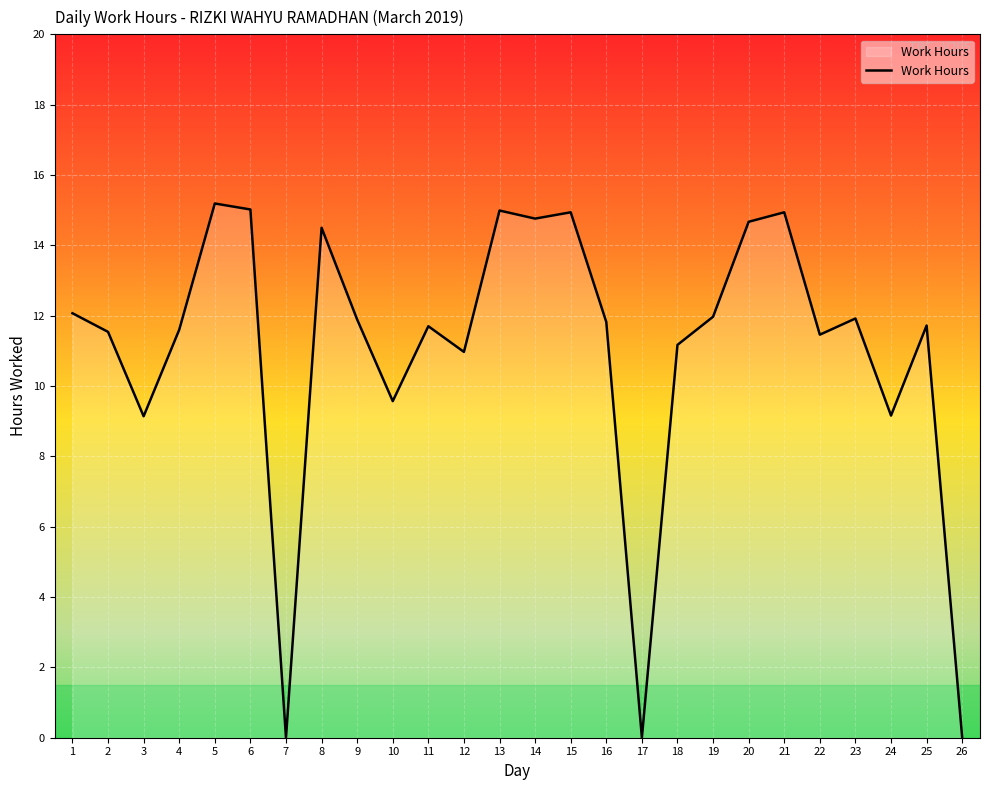

Approximately how many times larger is the value at 11 compared to 13?

0.8